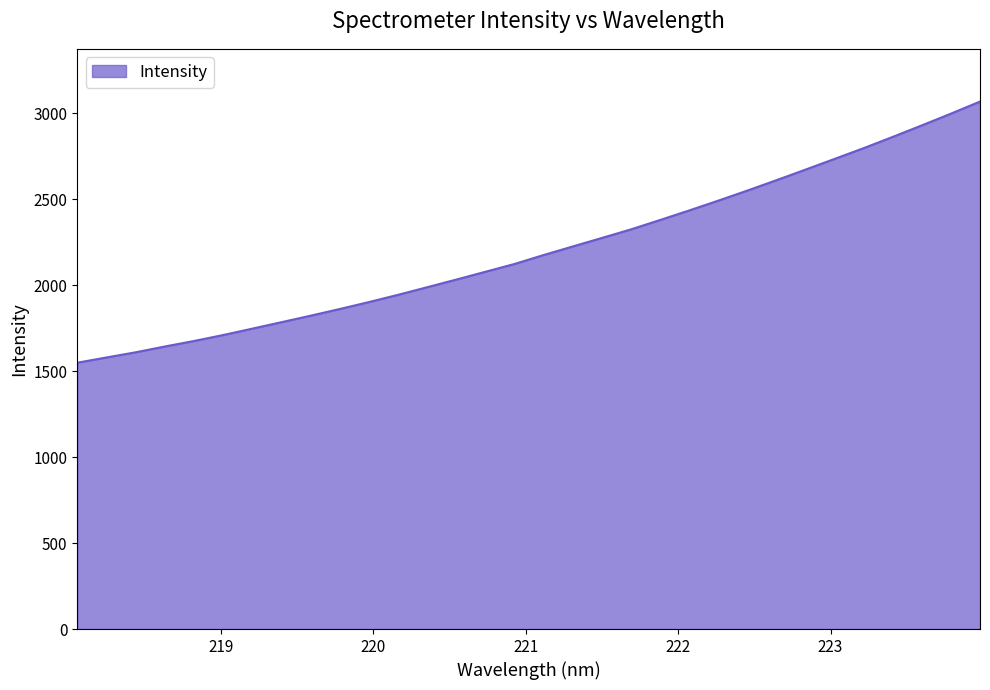

What is the minimum value shown in the chart?

1549.5